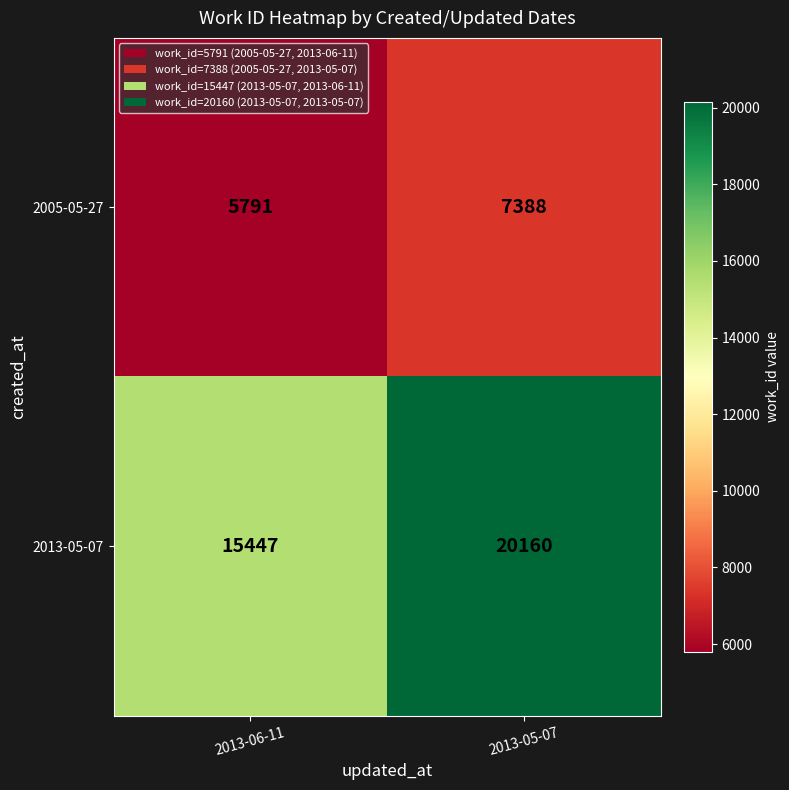

The 2013-05-07 series shows 9465 at 2013-05-07. True or false?

False